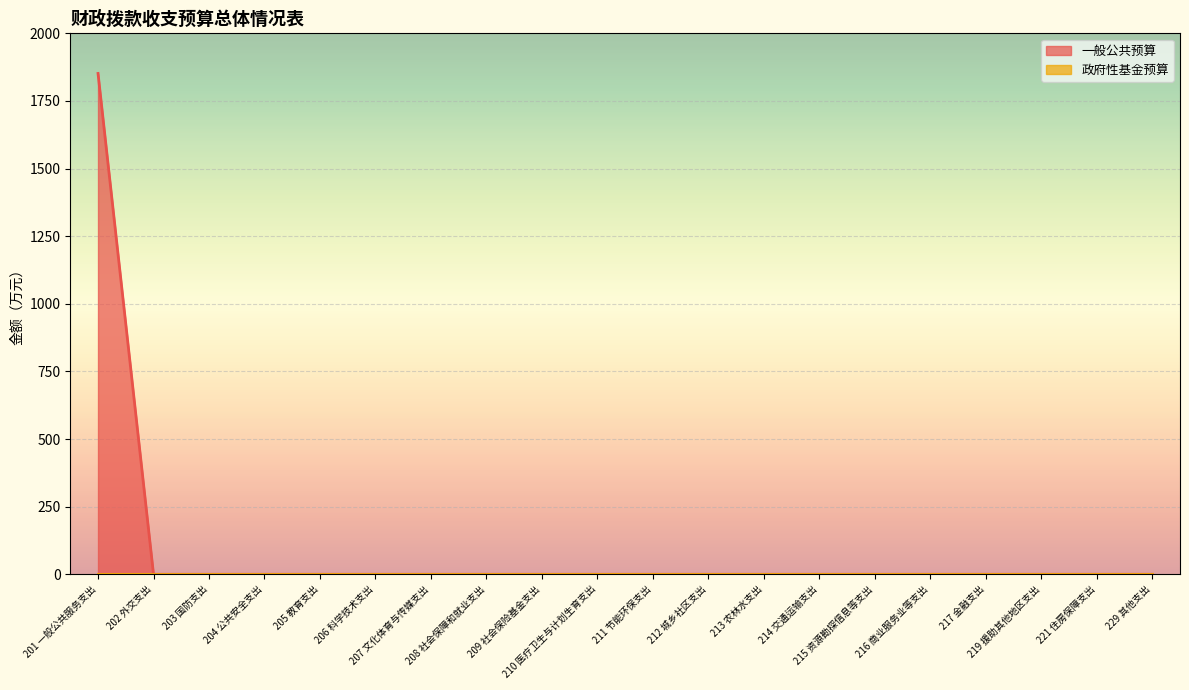

Reading right to left, transcribe all the data shown in this chart.

229 其他支出=0.0	221 住房保障支出=0.0	219 援助其他地区支出=0.0	217 金融支出=0.0	216 商业服务业等支出=0.0	215 资源勘探信息等支出=0.0	214 交通运输支出=0.0	213 农林水支出=0.0	212 城乡社区支出=0.0	211 节能环保支出=0.0	210 医疗卫生与计划生育支出=0.0	209 社会保险基金支出=0.0	208 社会保障和就业支出=0.0	207 文化体育与传媒支出=0.0	206 科学技术支出=0.0	205 教育支出=0.0	204 公共安全支出=0.0	203 国防支出=0.0	202 外交支出=0.0	201 一般公共服务支出=1851.7